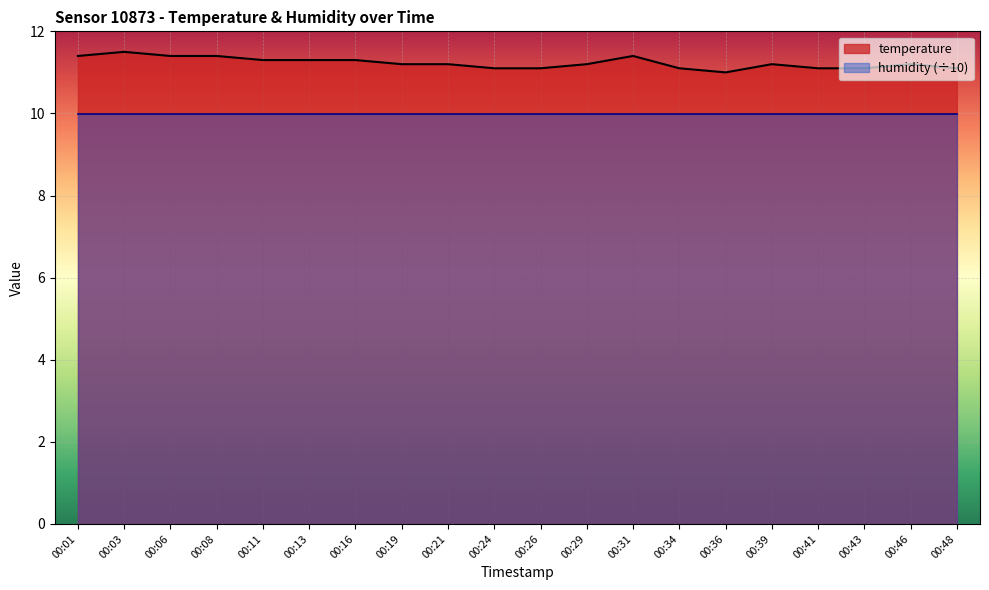

Reading right to left, extract all data points from this chart.

11.1	11.2	11.1	11.1	11.2	11.0	11.1	11.4	11.2	11.1	11.1	11.2	11.2	11.3	11.3	11.3	11.4	11.4	11.5	11.4